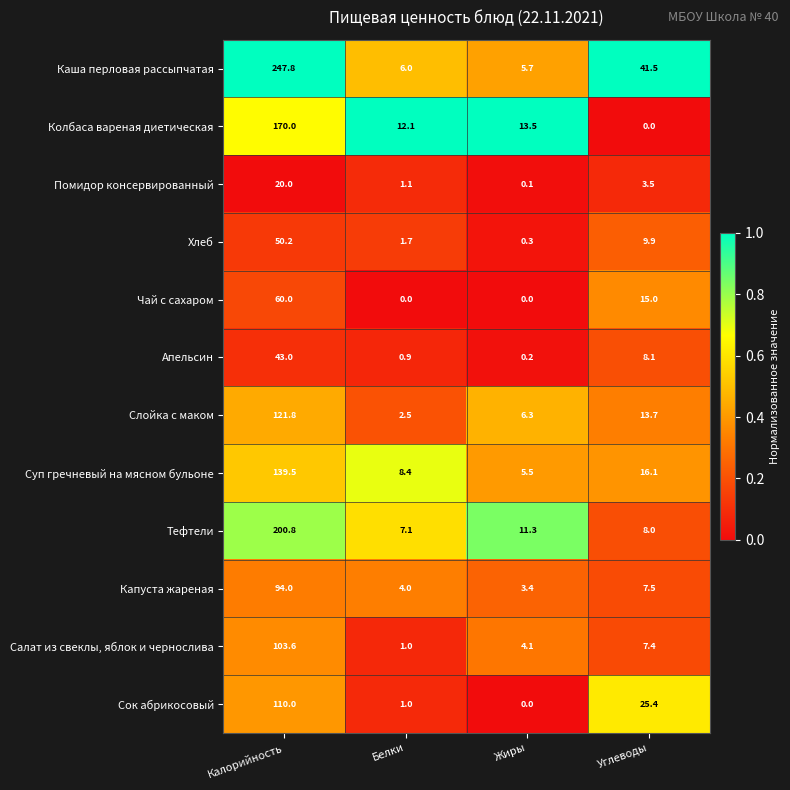

What is the difference between the Помидор консервированный values at Жиры and Углеводы?

3.4